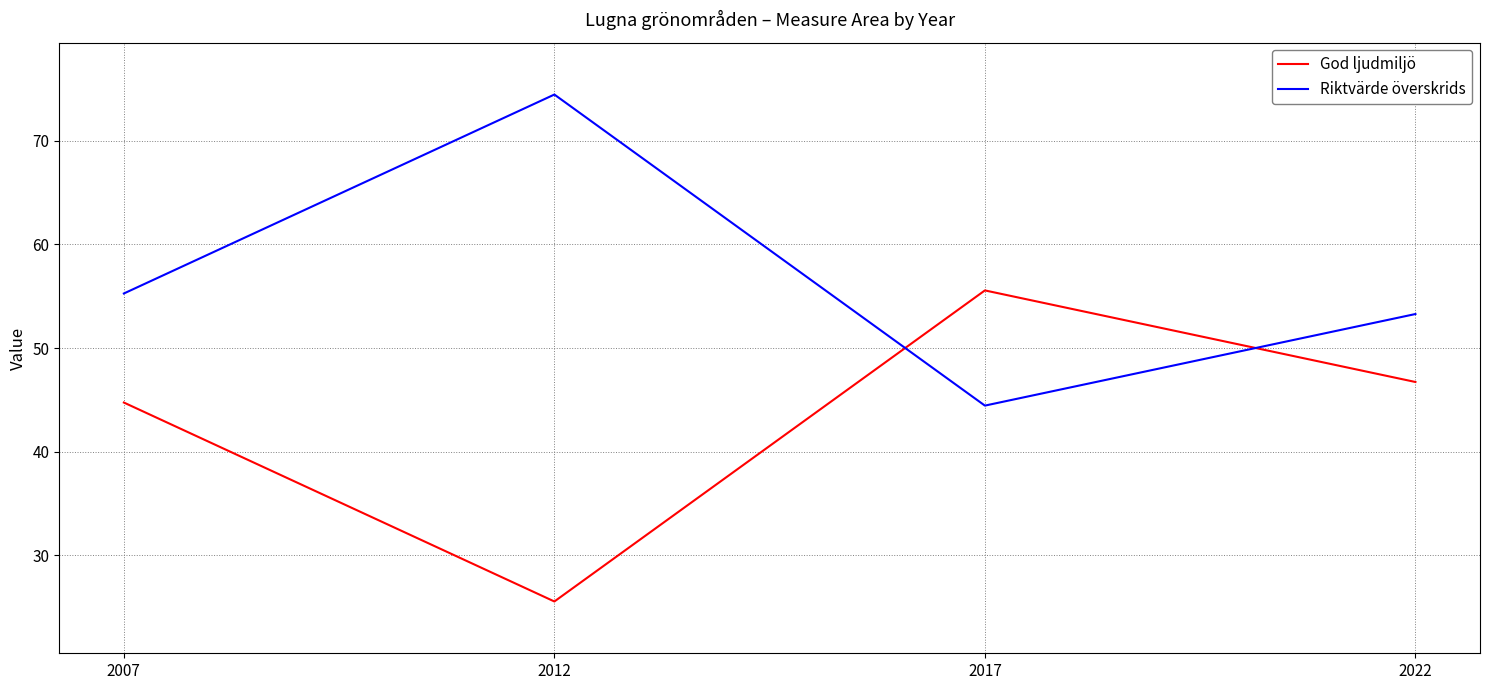

What is the difference between the maximum and minimum values in the God ljudmiljö series?

30.0